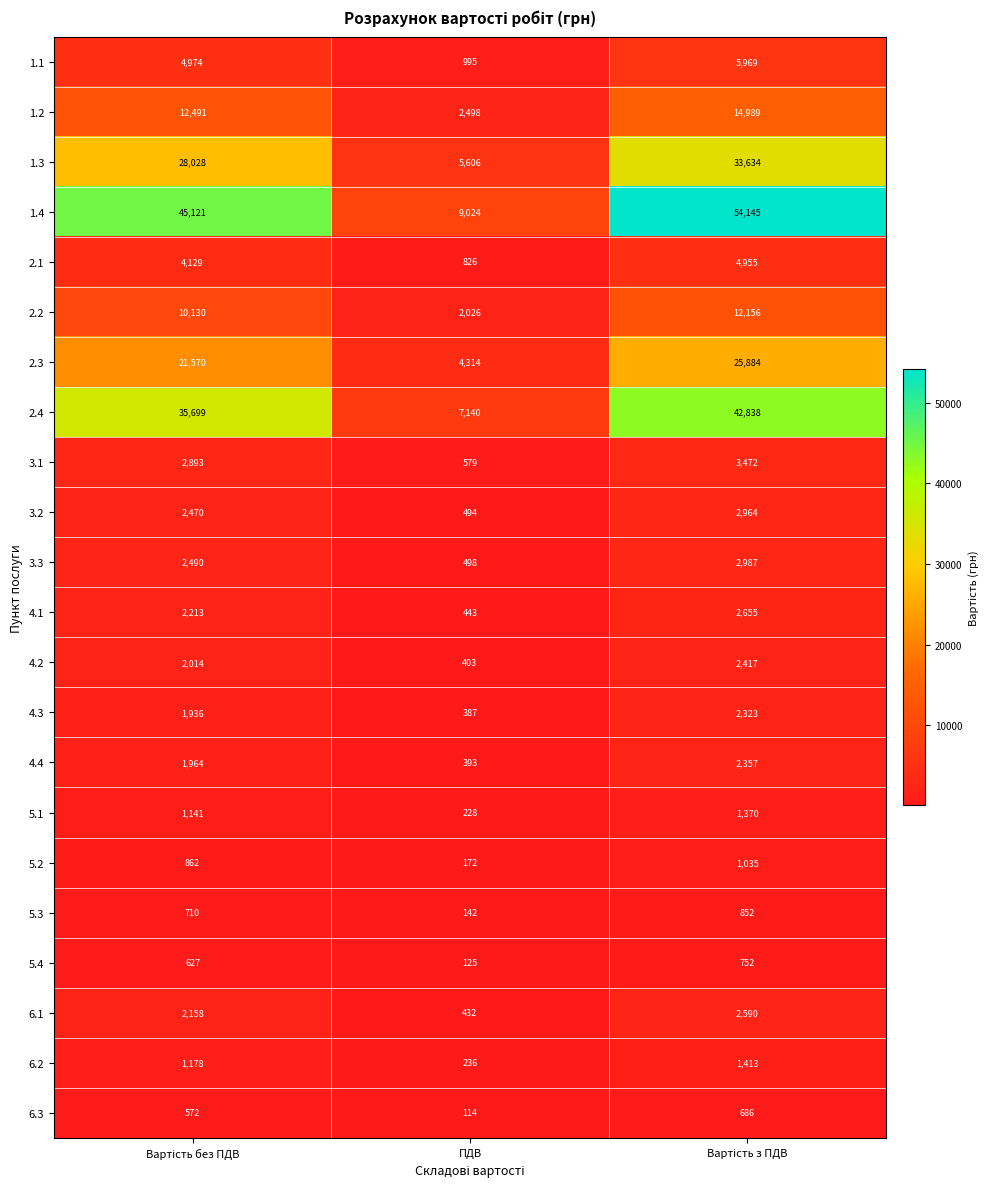

What is the lowest value of the 1.2 series?

2498